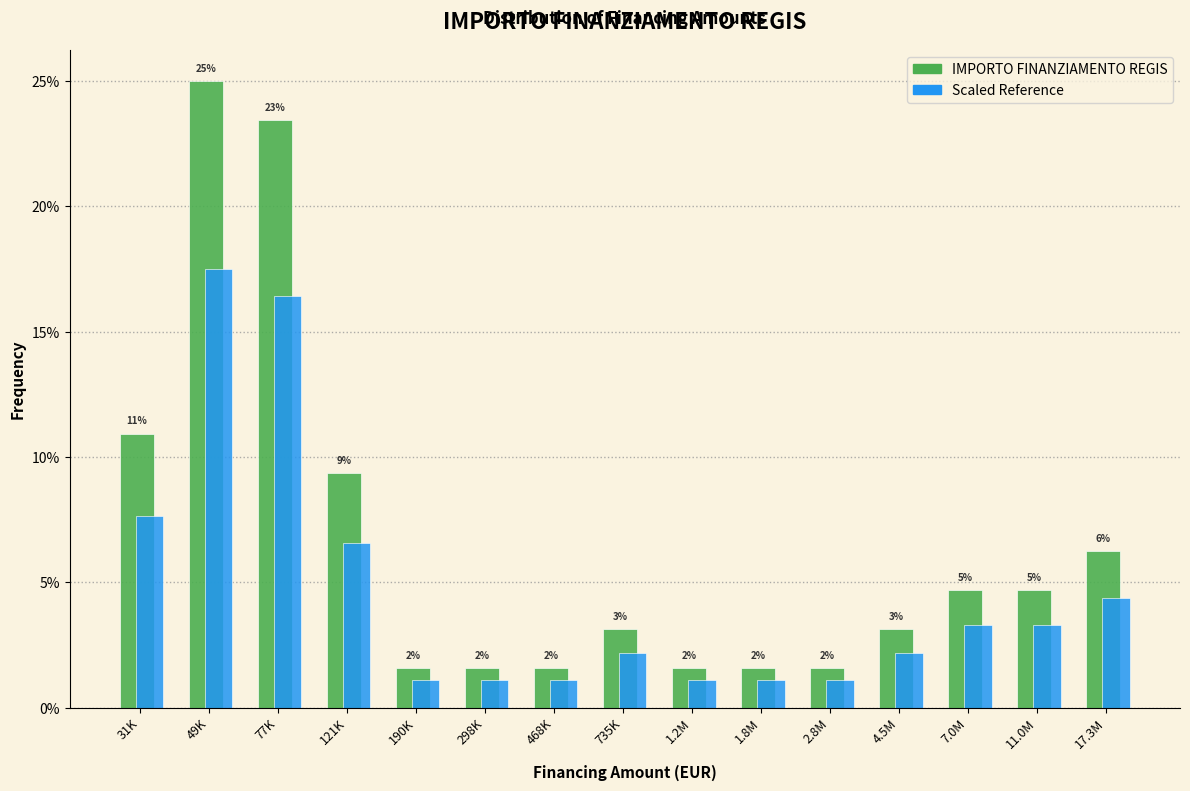

Does the chart contain any negative values?

No